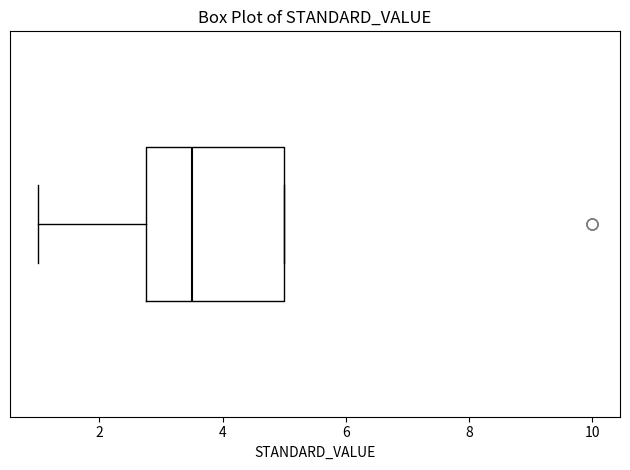

Transcribe this box plot: give where the median line is, the range the box spans, and where the two whiskers end, as read against the x-axis. The values are not printed on the chart, so give them approximately, as read against the axis.

median 3.6, box 2.8 to 5.0, whiskers 1.0 to 5.0